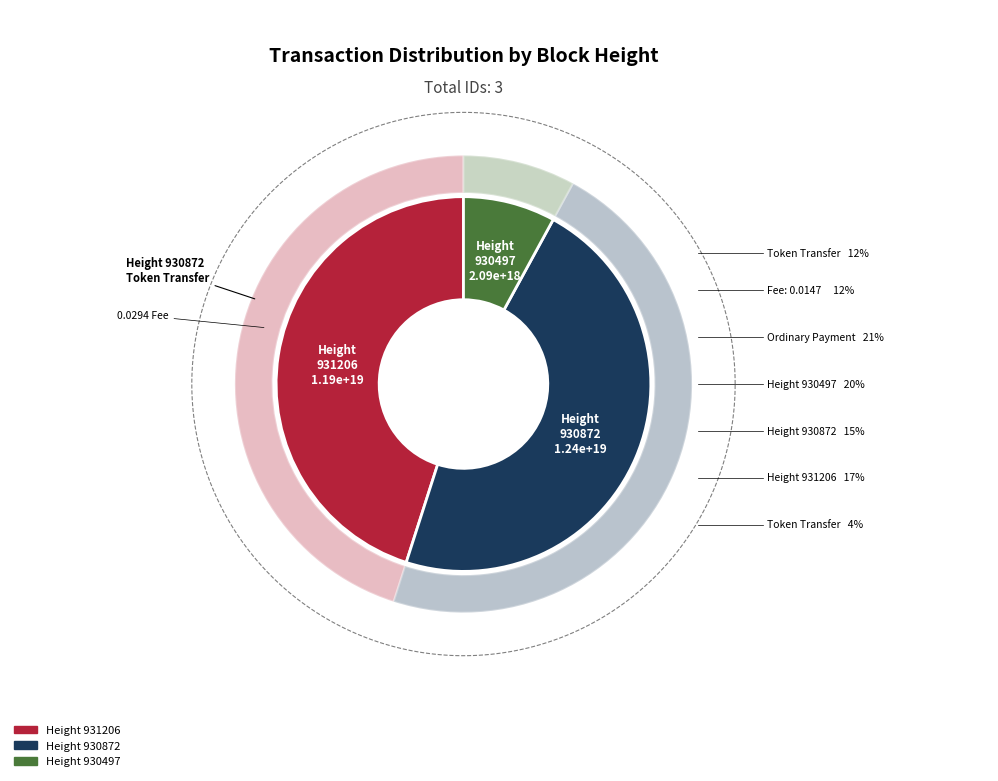

To the nearest percent, what is the combined percentage of 931206 and 930872?

92%